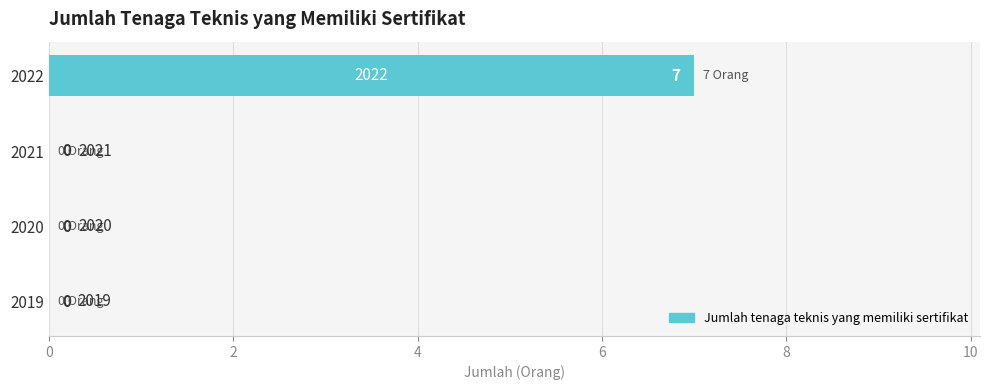

The chart shows a value of 0 at 2019. True or false?

True